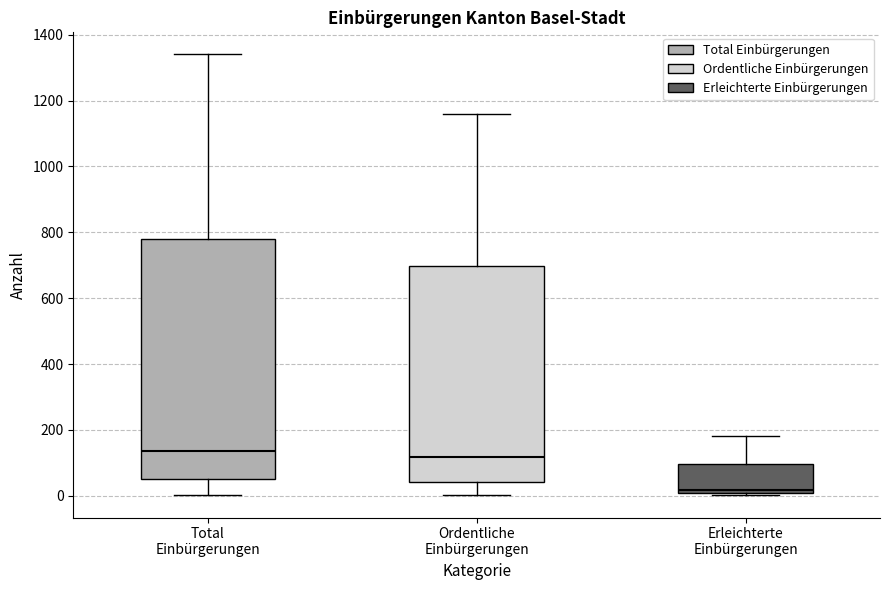

Which box is the tallest, from its lower edge to its upper edge?

Total Einbürgerungen